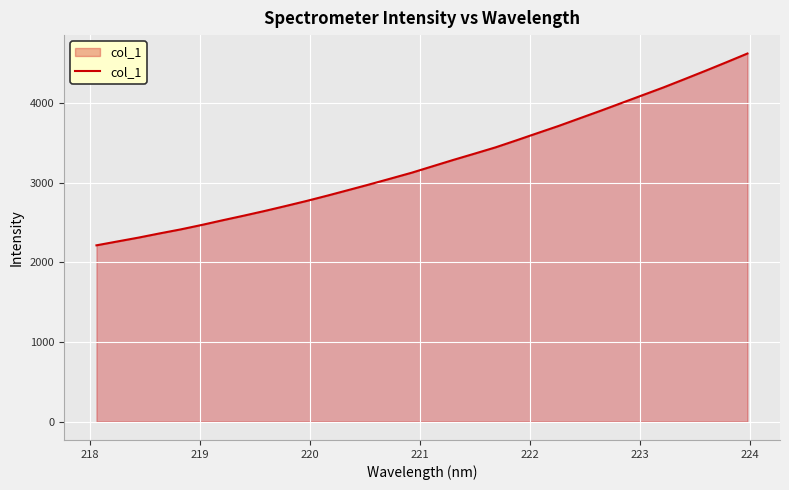

Reading right to left, what are all the values shown in this chart?

4626.8	4517.4	4410.0	4304.9	4201.0	4103.0	4005.0	3907.1	3811.9	3716.5	3626.8	3536.4	3447.6	3368.5	3290.6	3209.6	3128.4	3054.9	2982.1	2911.4	2841.3	2773.7	2709.7	2647.3	2587.9	2530.5	2471.3	2415.5	2365.1	2312.5	2264.3	2215.6